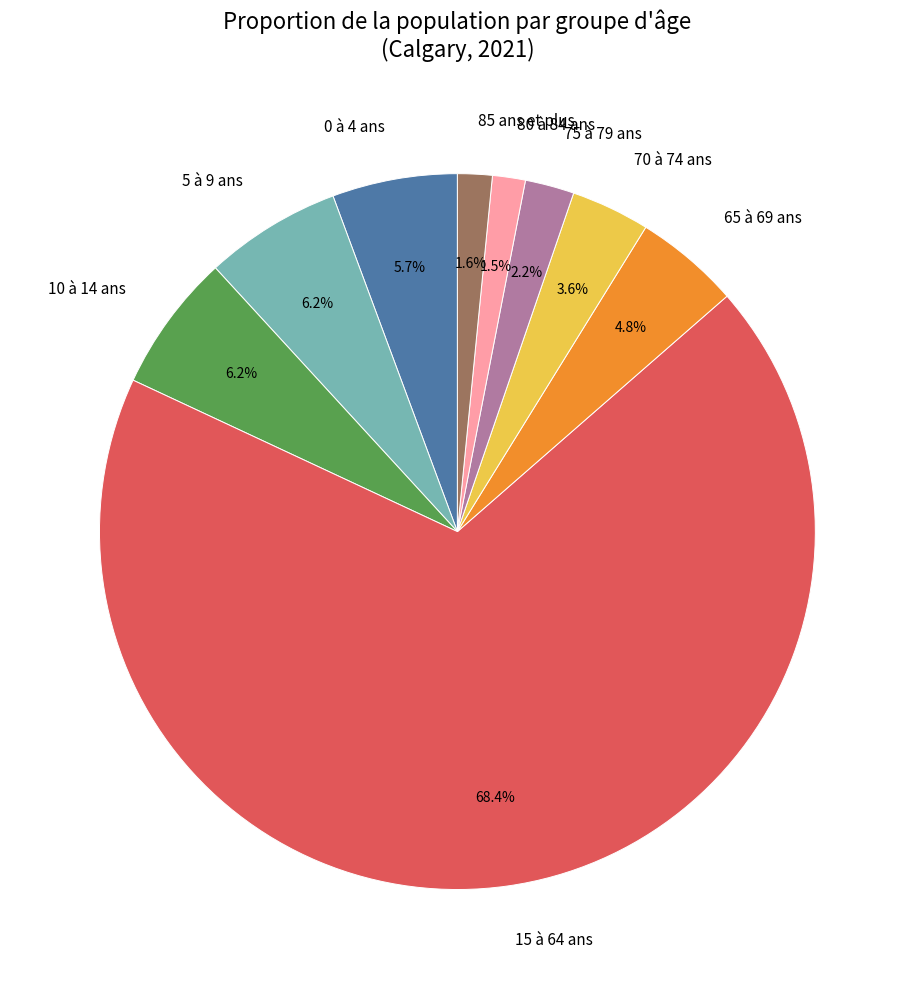

To the nearest percent, what percentage of the pie is 65 à 69 ans?

5%